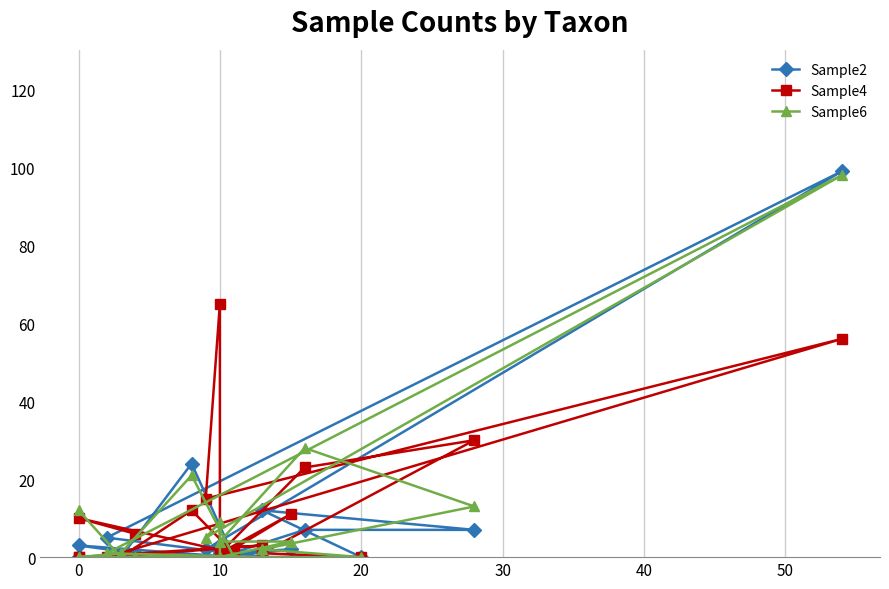

What is the label of the 20th point from the left?

19